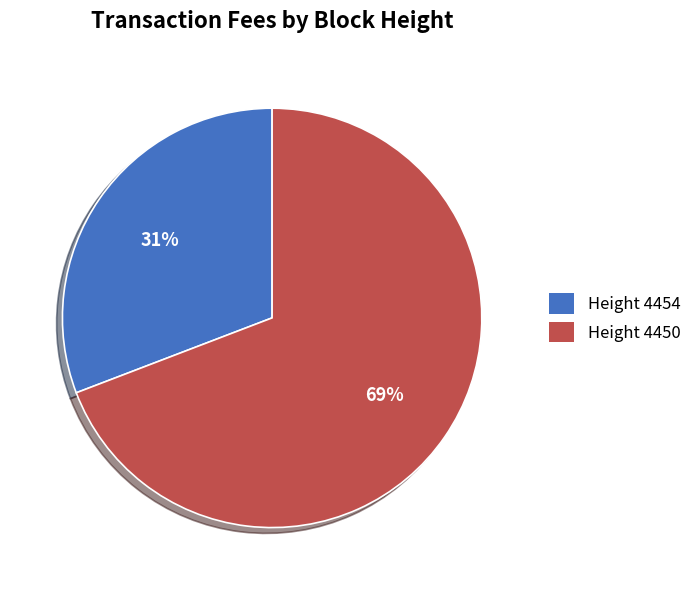

Is it true that Height 4450 is 76% of the pie?

False